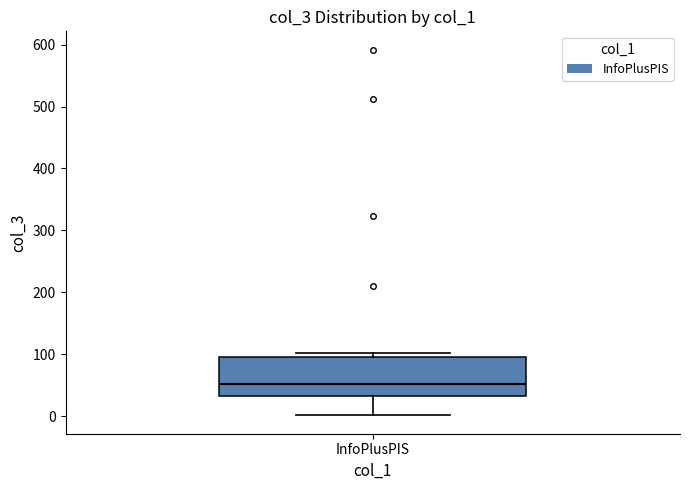

Transcribe this box plot: give where the median line is, the range the box spans, and where the two whiskers end, as read against the y-axis. The values are not printed on the chart, so give them approximately, as read against the axis.

median 50, box 30 to 100, whiskers 0 to 100 (just above the box's upper edge)